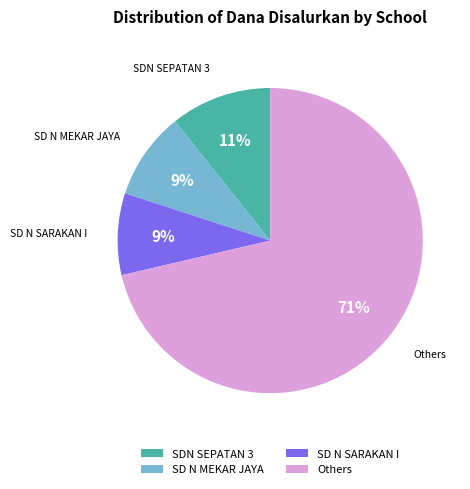

True or false: SDN SEPATAN 3 accounts for 5% of the total.

False